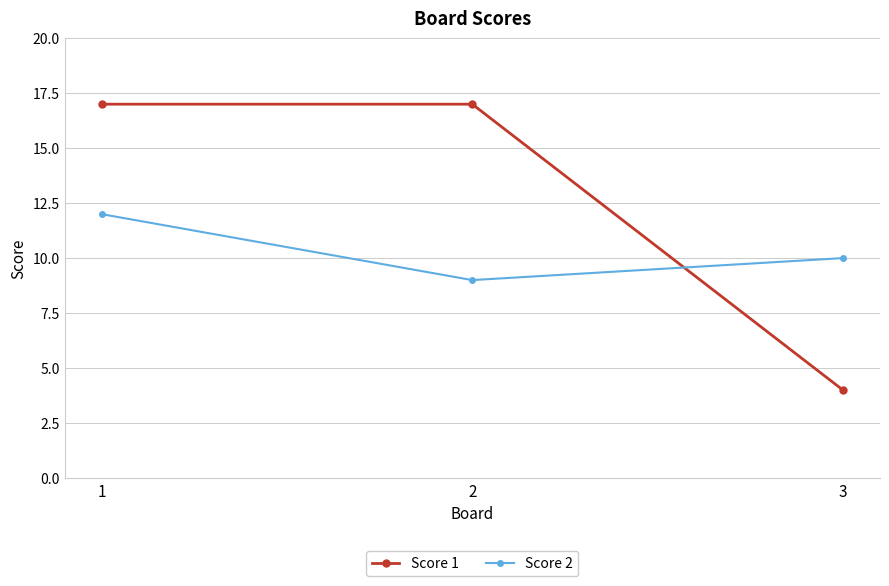

What is the average value of the Score 2 series?

10